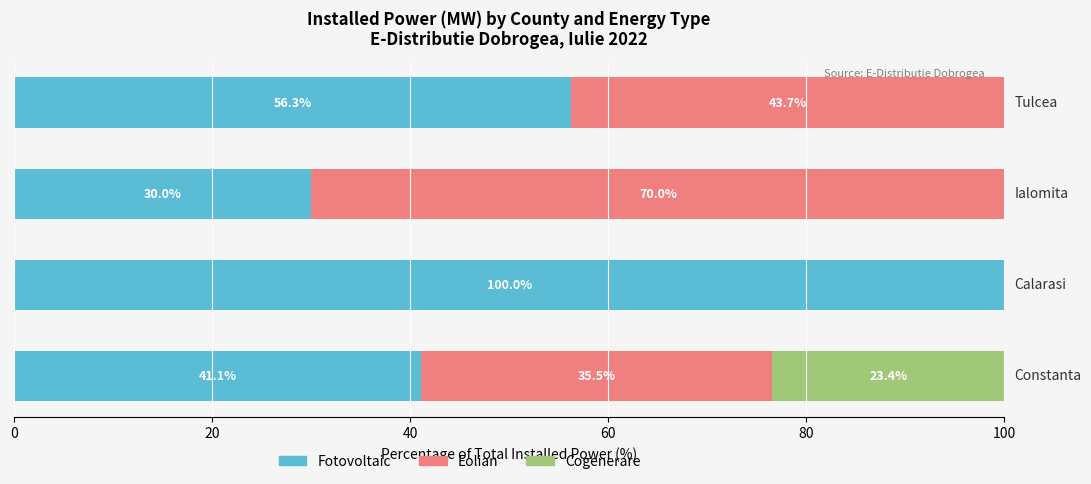

What is the highest value of the Fotovoltaic series?

100.0